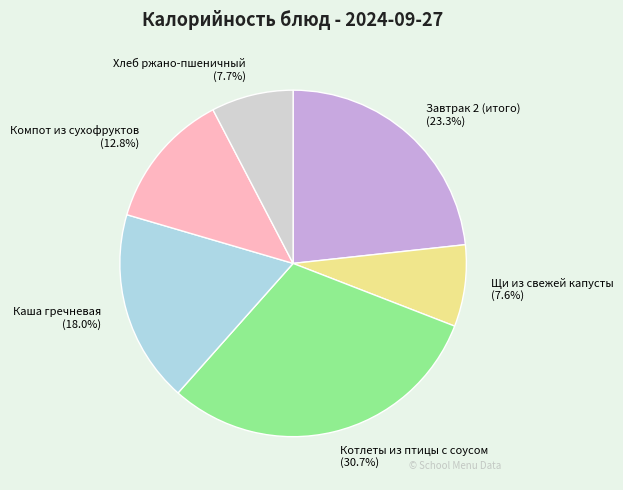

What percentage is NOT represented by Каша гречневая?

82.0%